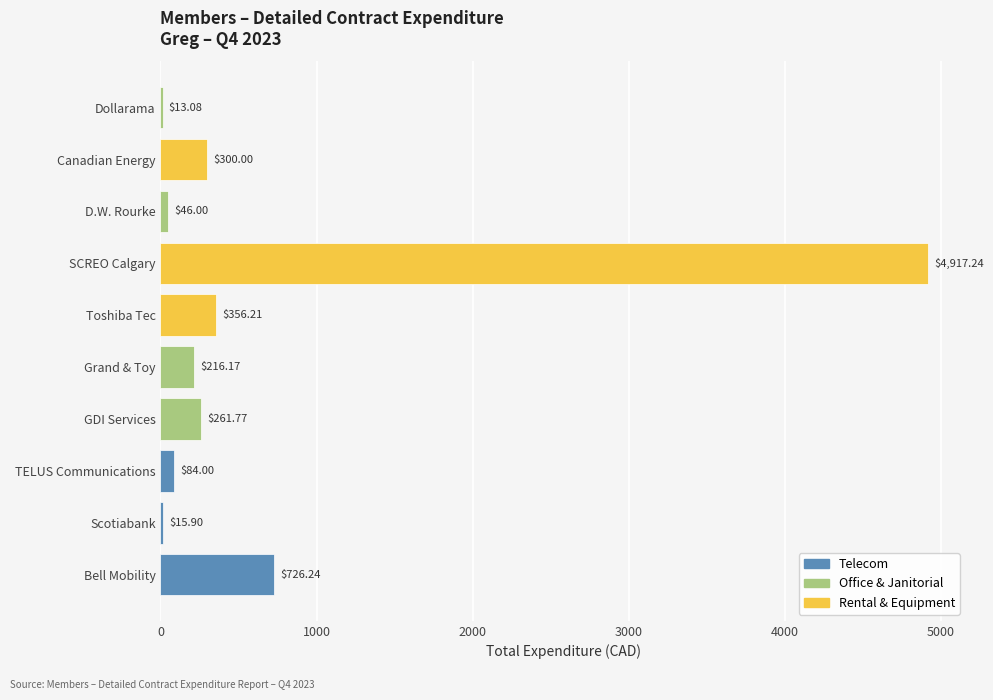

What is the change in value from GDI Services to Canadian Energy?

+38.2